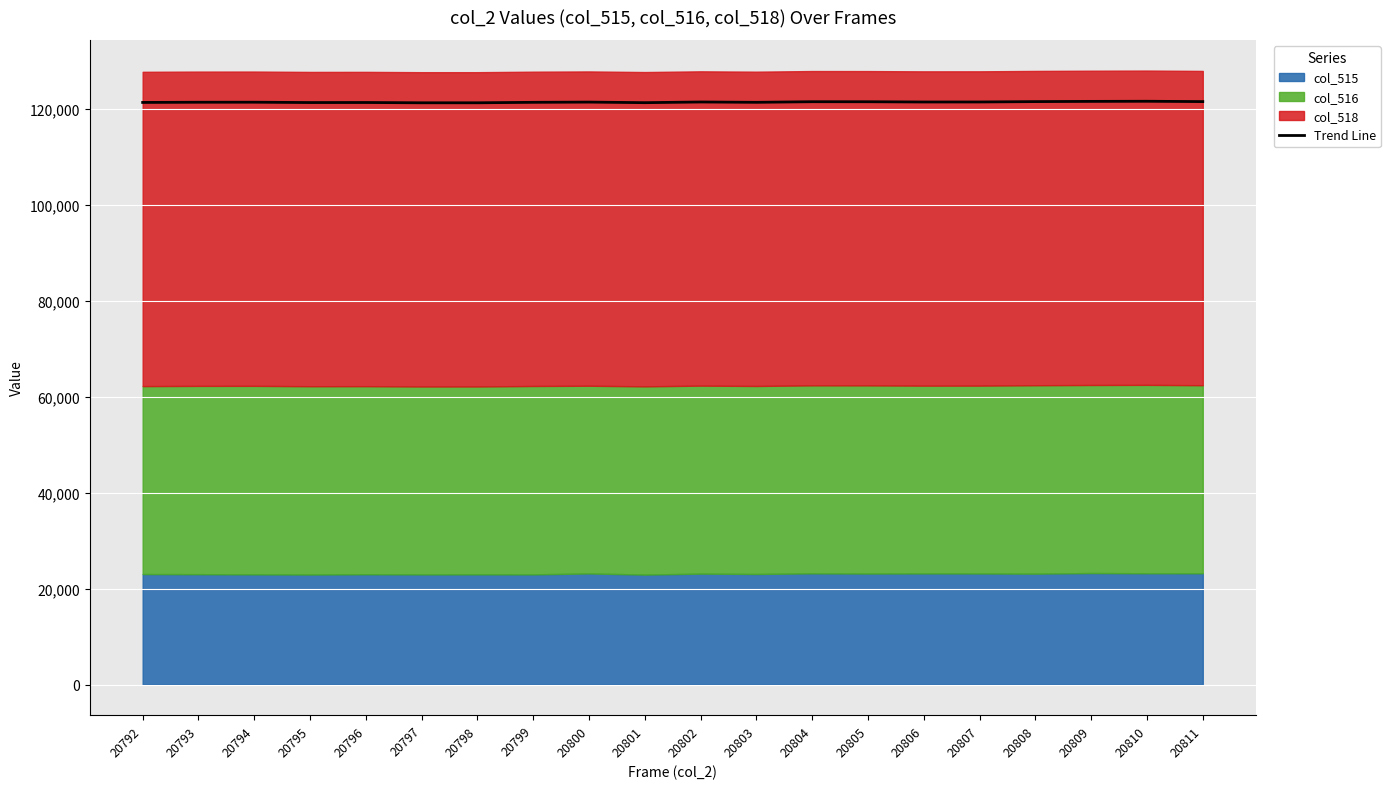

What is the maximum value shown in the chart?

121616.1